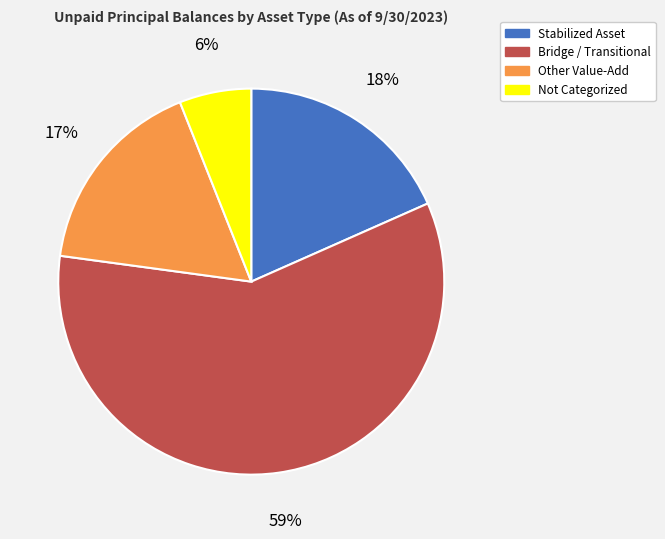

Is there any slice that represents more than half of the pie?

Yes